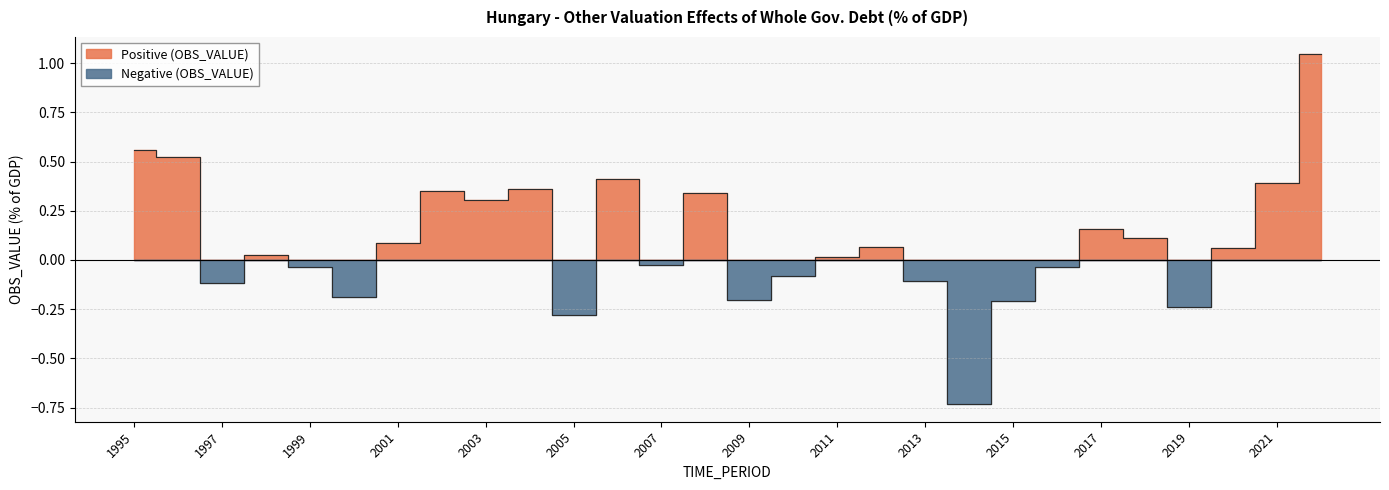

What is the smallest value displayed?

-0.7